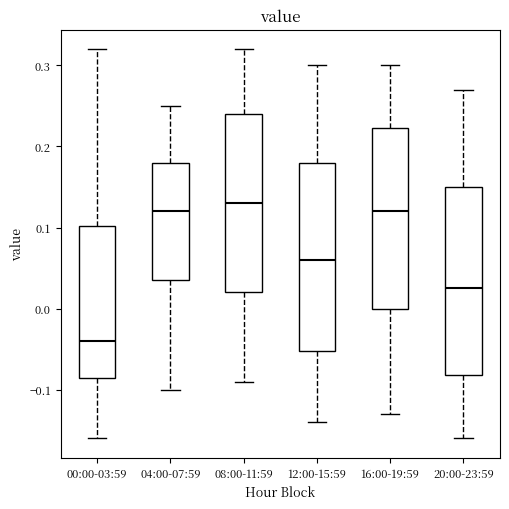

Reading left to right, transcribe this box plot: for each box, give where its median line is, the range the box spans, and where its two whiskers end, as read against the y-axis. The values are not printed on the chart, so give them approximately, as read against the axis.

00:00-03:59: median -0.04, box -0.08 to 0.10, whiskers -0.16 to 0.32
04:00-07:59: median 0.12, box 0.04 to 0.18, whiskers -0.10 to 0.25
08:00-11:59: median 0.13, box 0.02 to 0.24, whiskers -0.09 to 0.32
12:00-15:59: median 0.06, box -0.05 to 0.18, whiskers -0.14 to 0.30
16:00-19:59: median 0.12, box 0.00 to 0.22, whiskers -0.13 to 0.30
20:00-23:59: median 0.03, box -0.08 to 0.15, whiskers -0.16 to 0.27